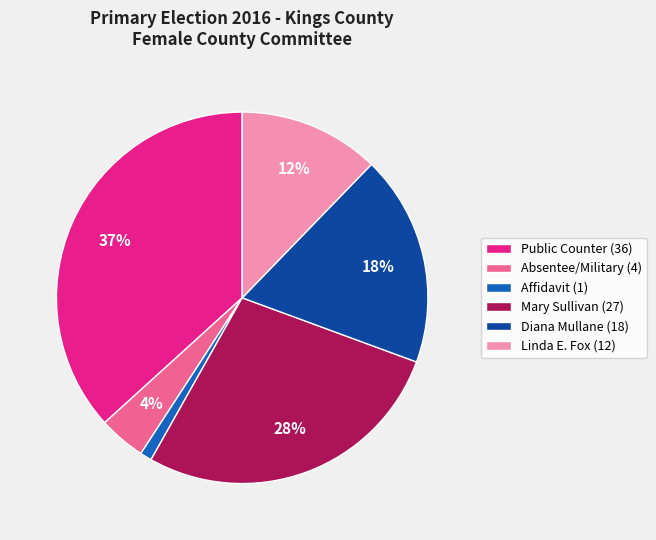

Combined, do Linda E. Fox (12) and Public Counter (36) account for over 50%?

No